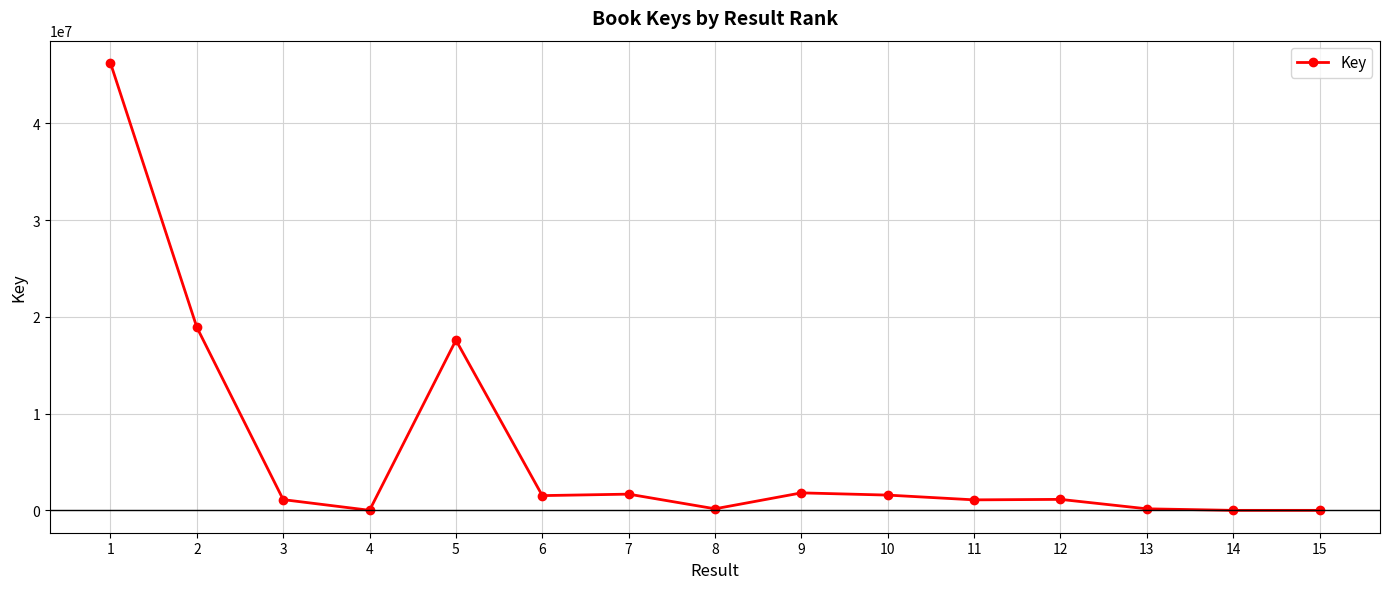

Where does the data first go above 1135780?

1